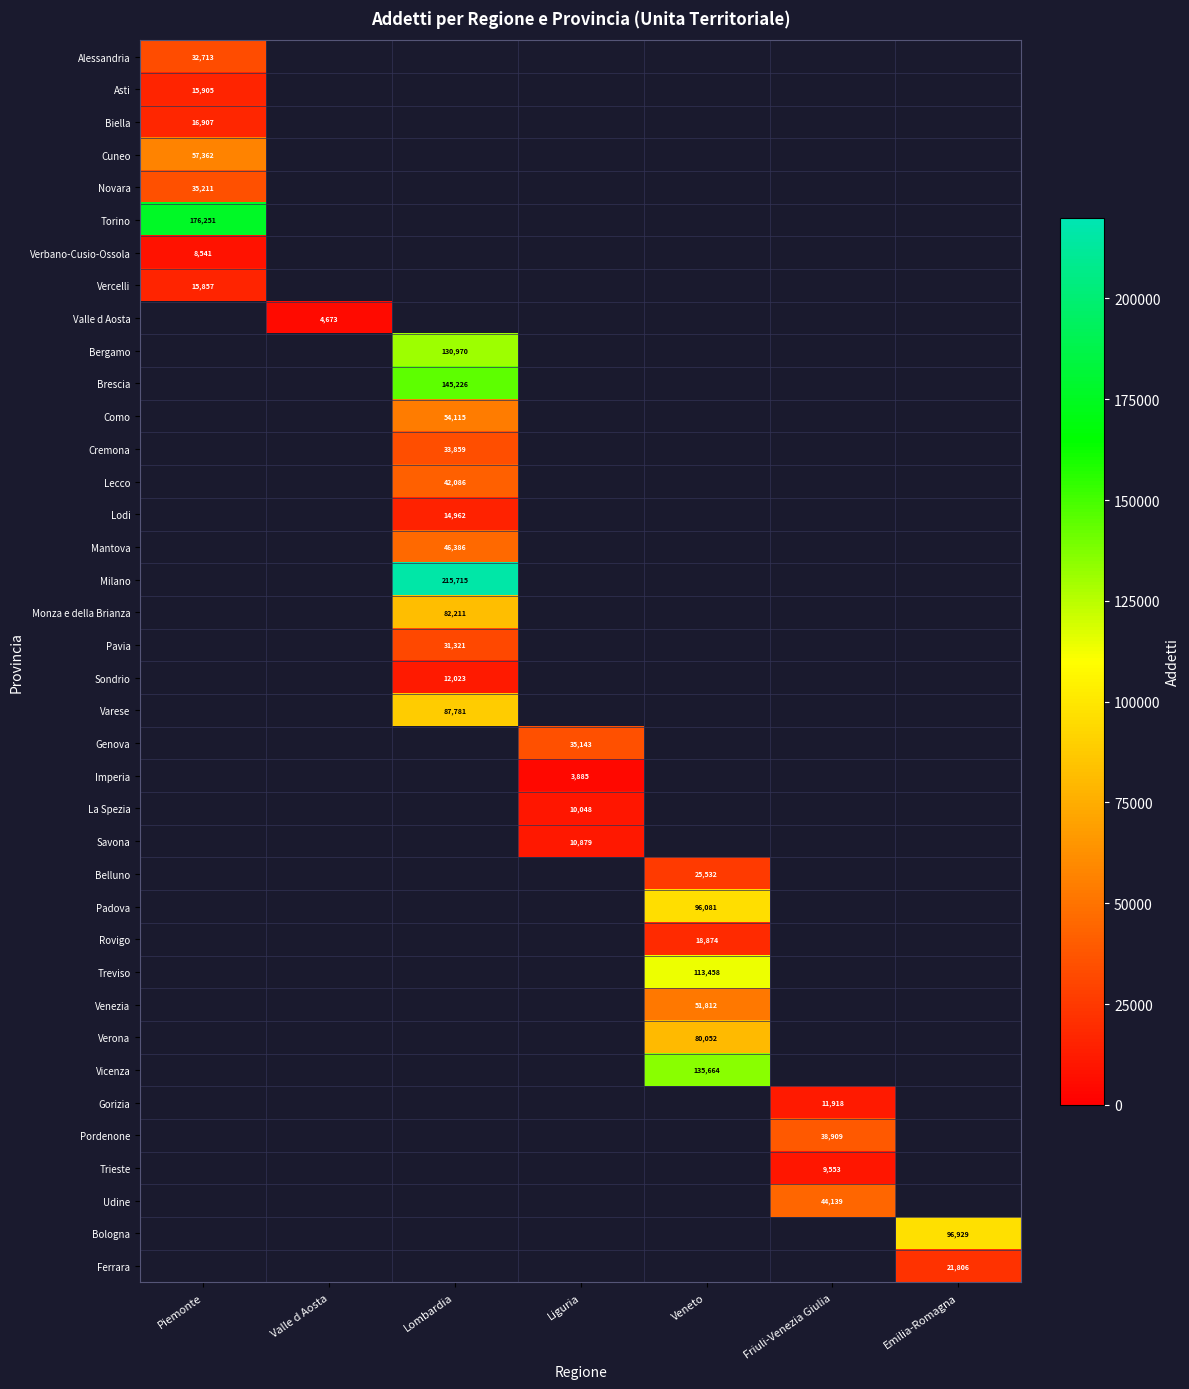

True or false: Monza e della Brianza has a value of 82211 at Lombardia.

True